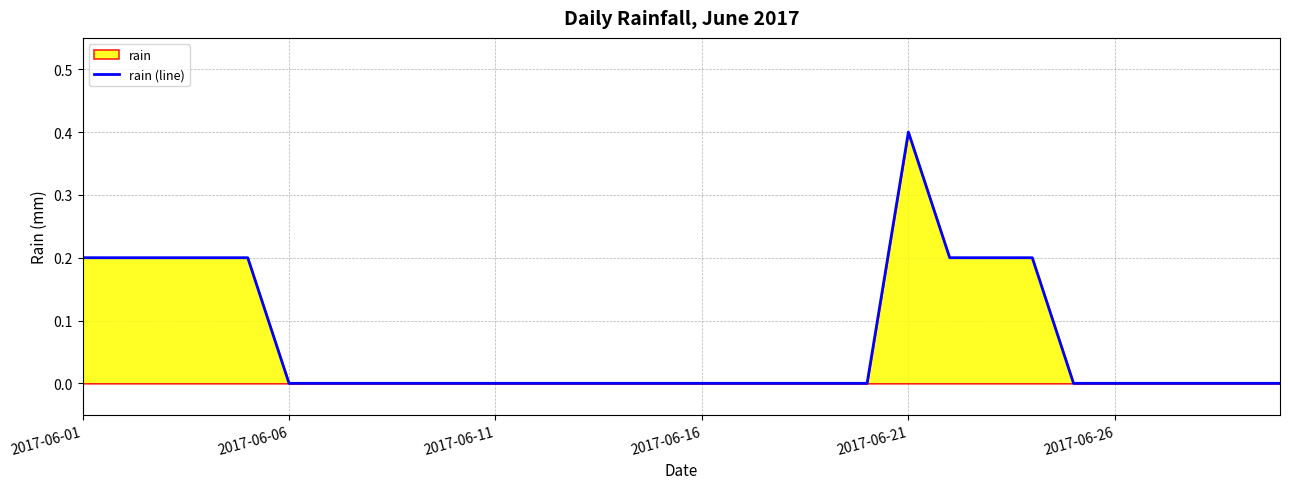

What is the difference between the maximum and minimum values?

0.4